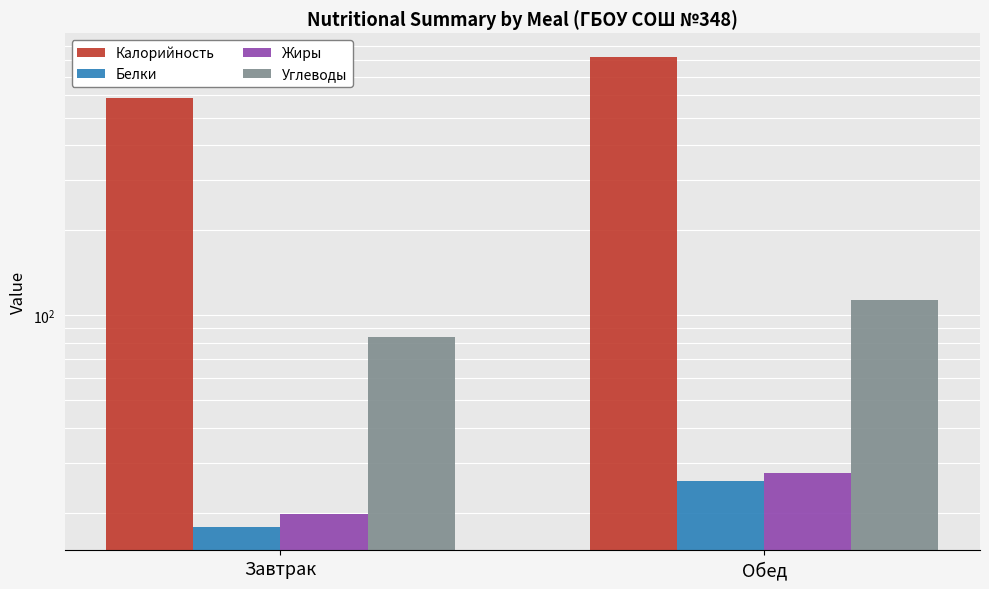

Rank the series by their maximum value, from lowest to highest.

Белки, Жиры, Углеводы, Калорийность